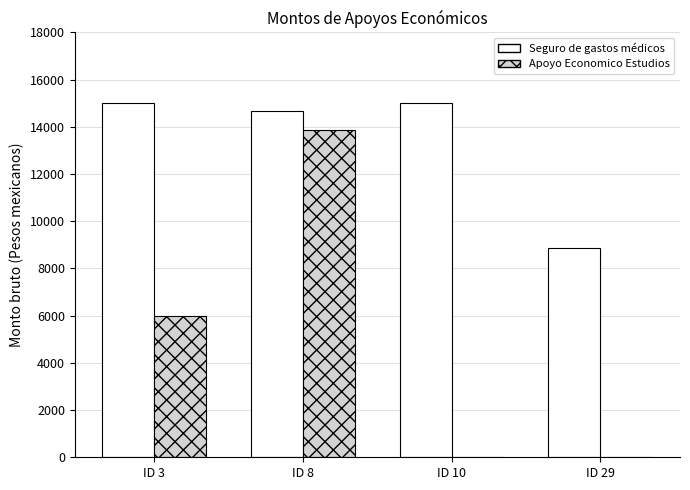

What is the highest value of the Apoyo Economico Estudios series?

13857.0